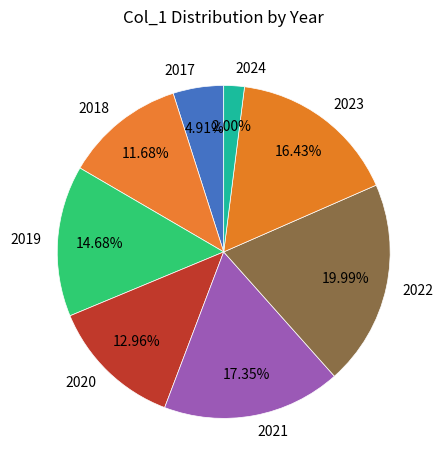

To the nearest percent, what portion does 2023 represent?

16%